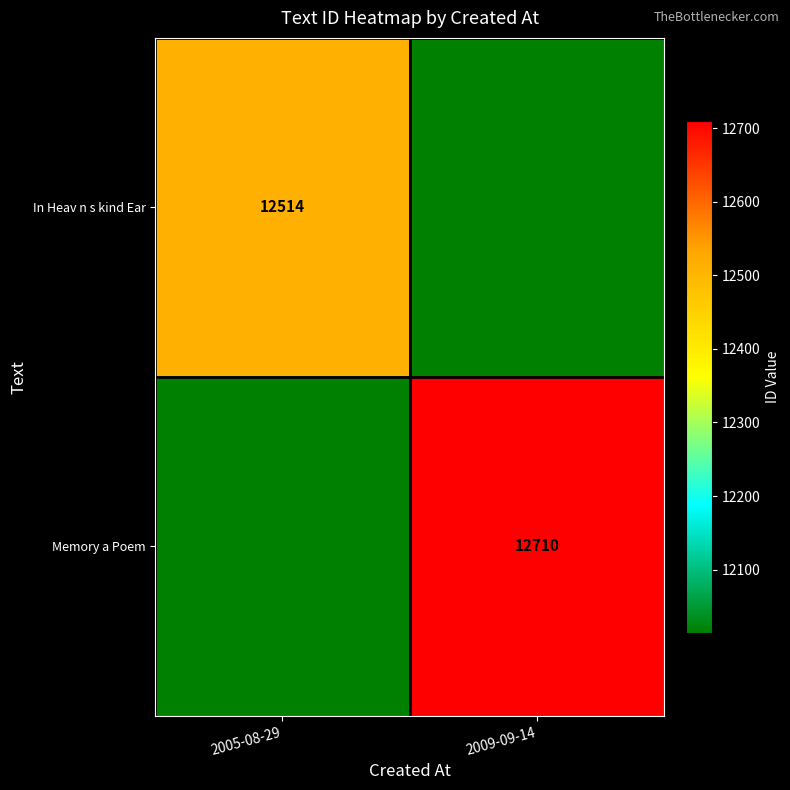

The value of In Heav n s kind Ear at 2005-08-29 is 12514. True or false?

True